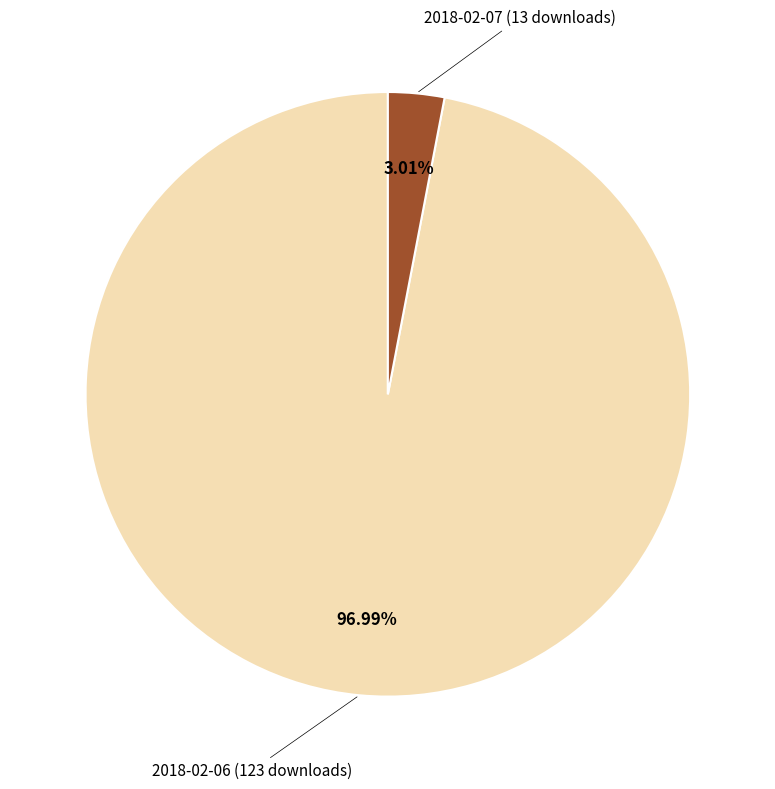

Which slice is the smallest?

2018-02-07 (13 downloads)